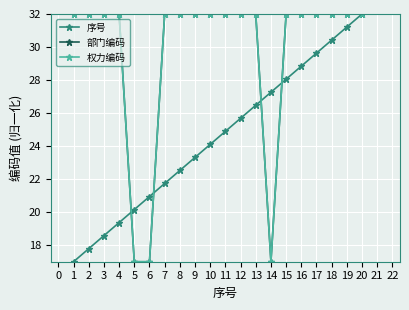

How many values in the 部门编码 series are below 31?

3